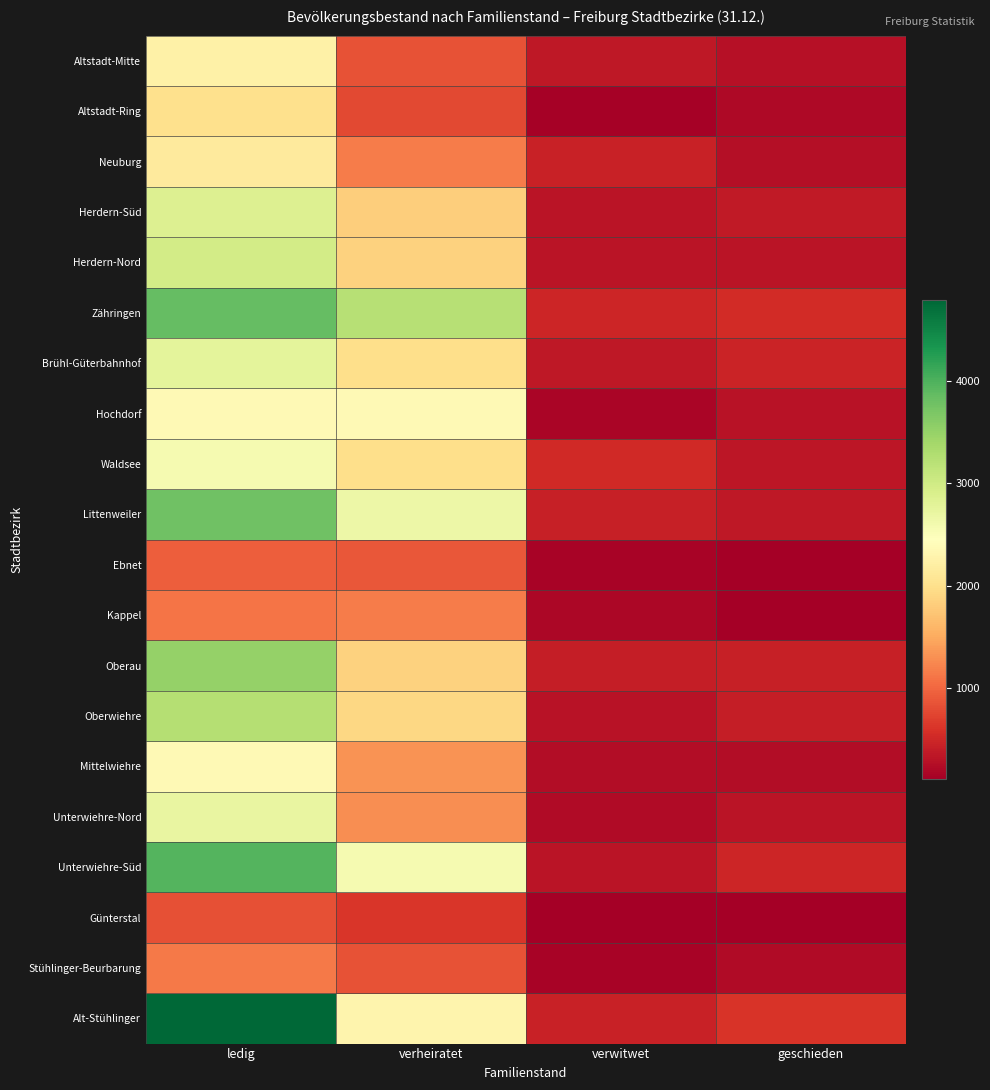

Rank the series by their maximum value, from lowest to highest.

Günterstal, Ebnet, Stühlinger-Beurbarung, Kappel, Altstadt-Ring, Neuburg, Altstadt-Mitte, Hochdorf, Mittelwiehre, Waldsee, Unterwiehre-Nord, Brühl-Güterbahnhof, Herdern-Süd, Herdern-Nord, Oberwiehre, Oberau, Littenweiler, Zähringen, Unterwiehre-Süd, Alt-Stühlinger